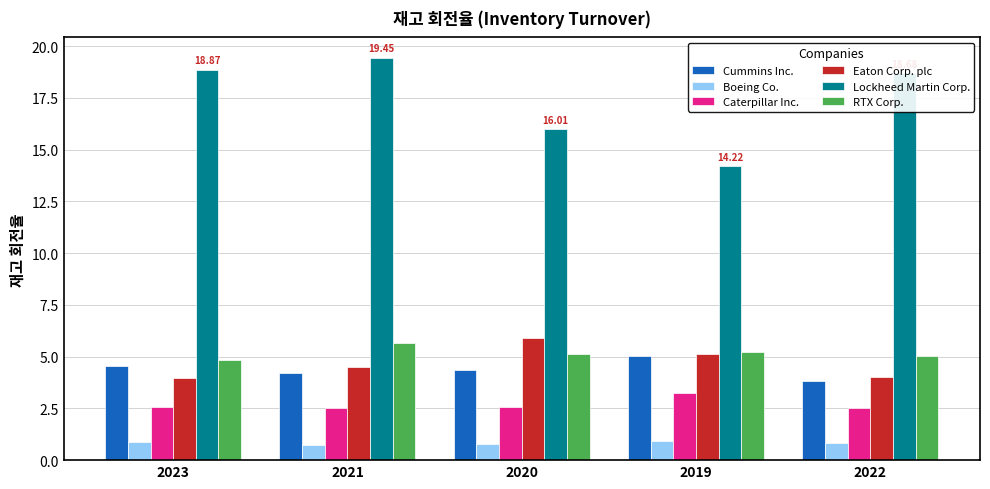

What is the maximum value for RTX Corp.?

5.7